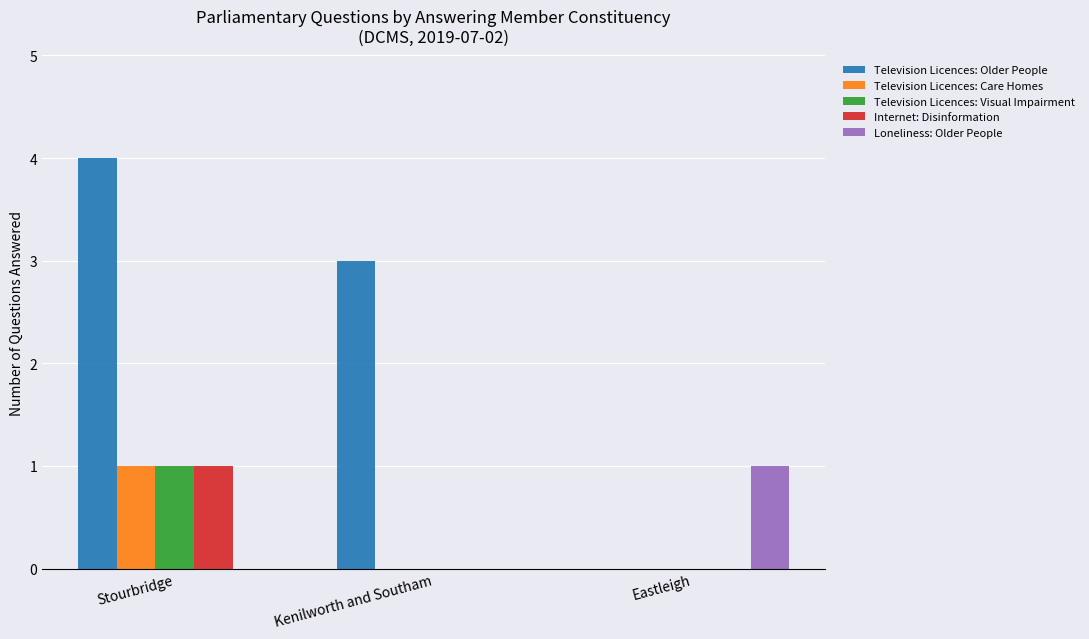

How many groups of bars are there?

3